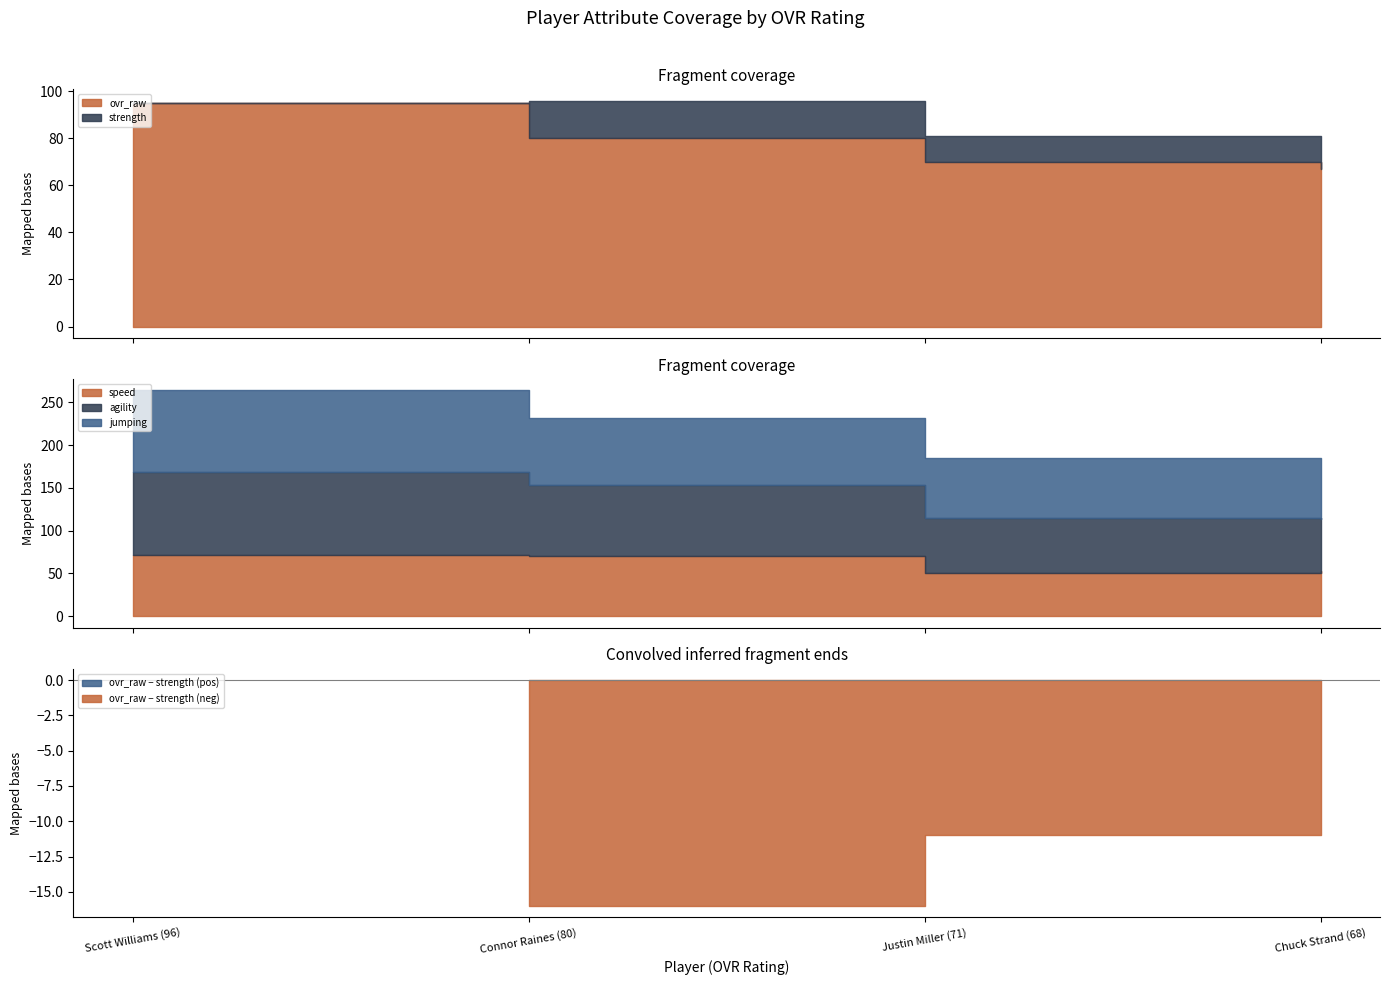

How many distinct data groups are displayed?

5